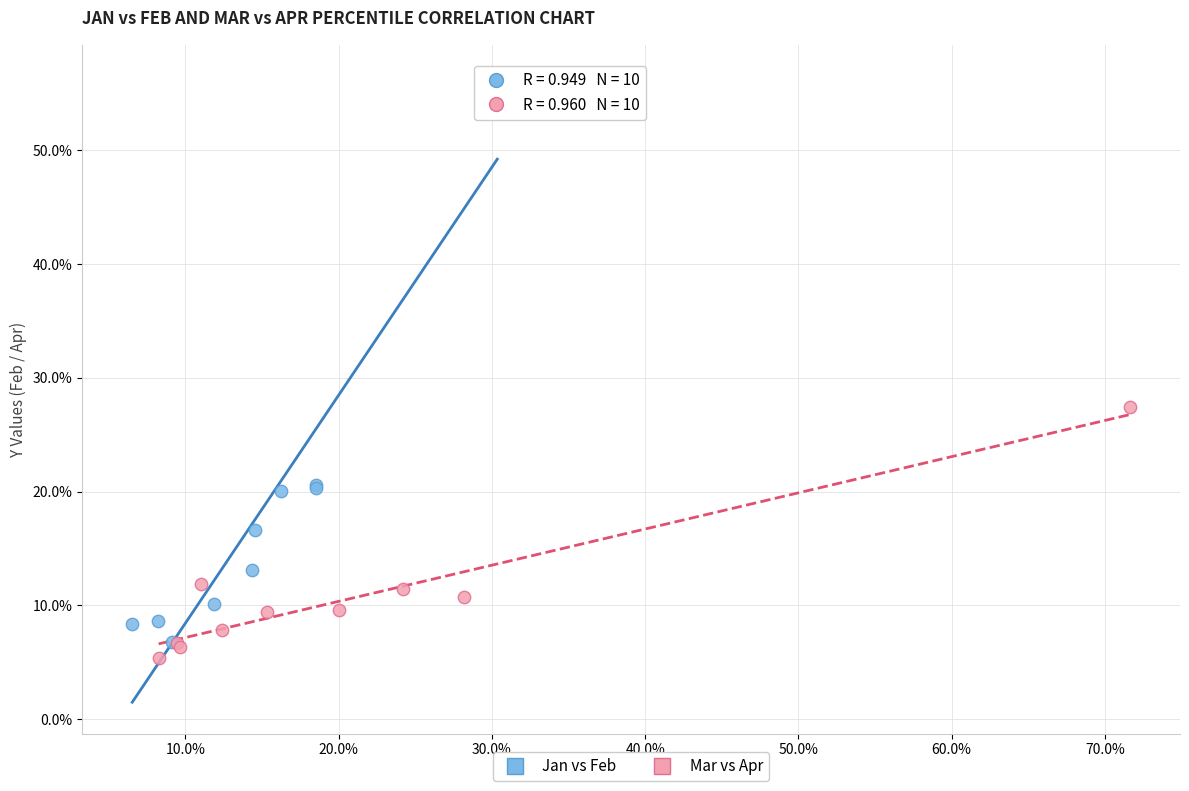

What are all the series names shown in the legend?

Jan vs Feb, Mar vs Apr